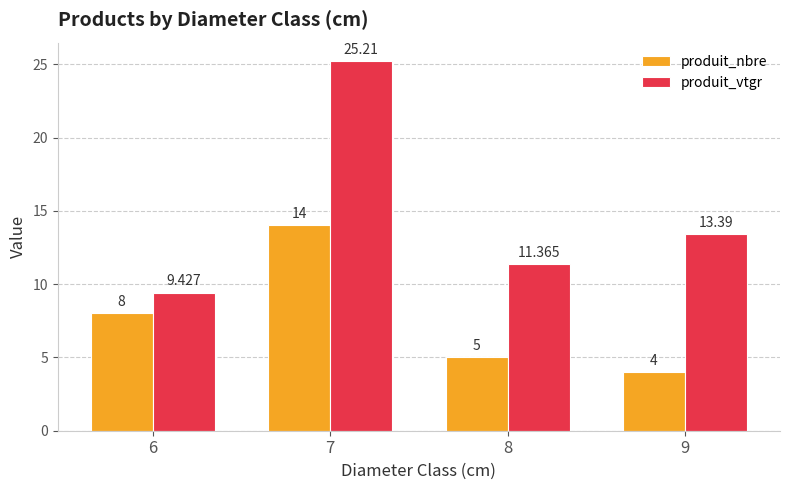

Which series changed the most between 6 and 7?

produit_vtgr